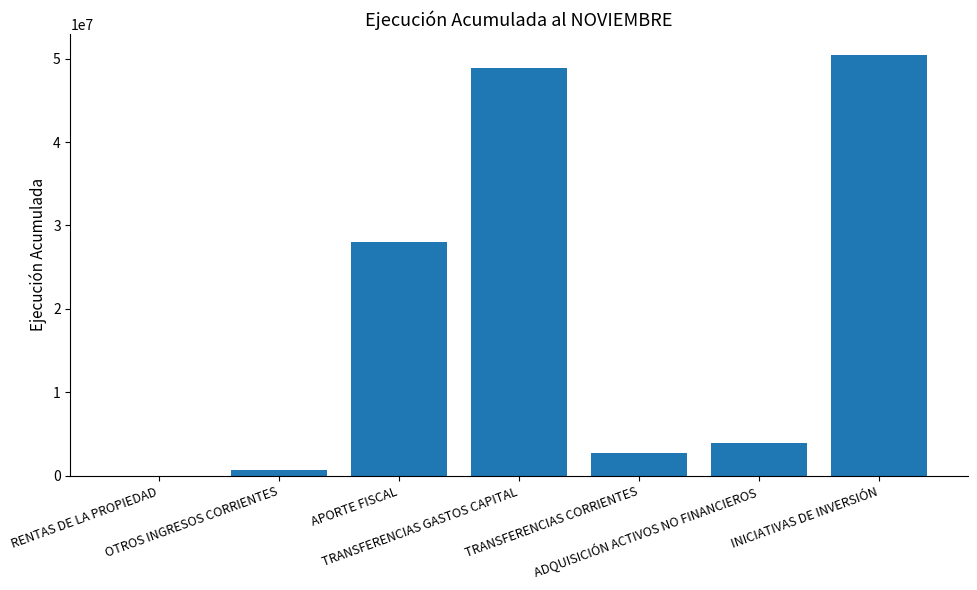

Where does the data first go above 3969085?

APORTE FISCAL